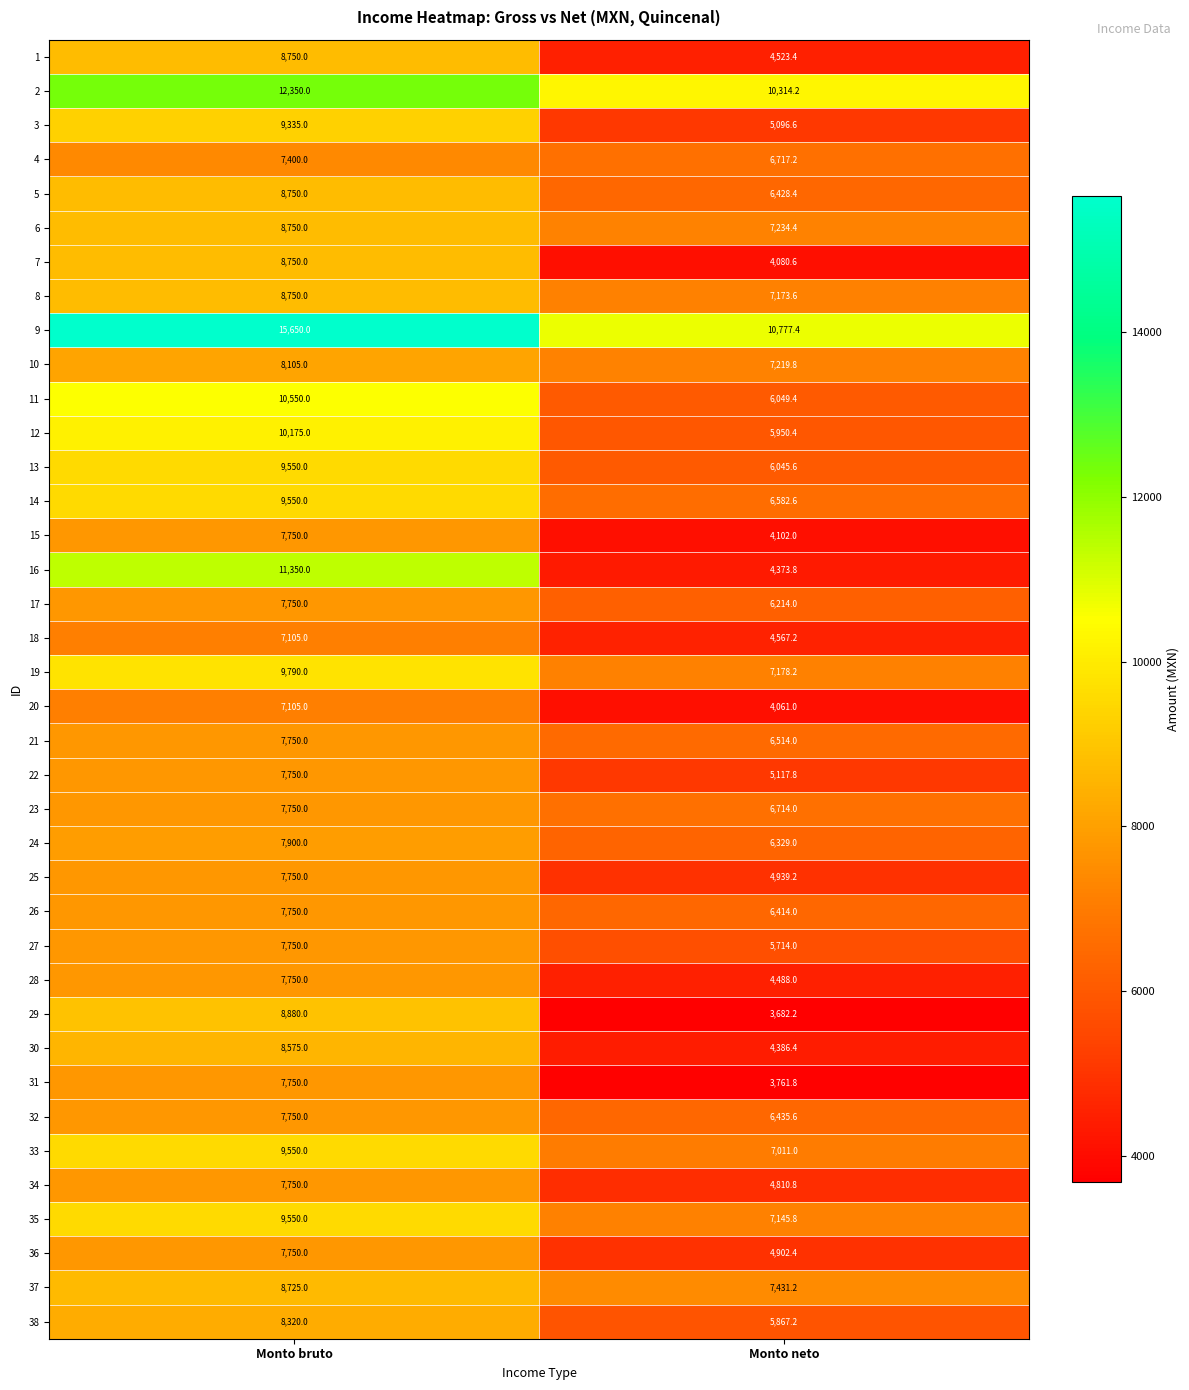

Read the 4 value at Monto neto.

6717.2